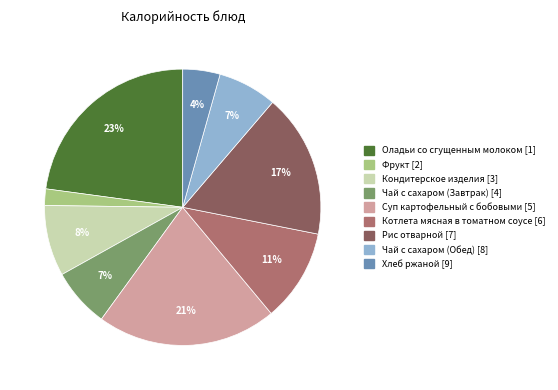

What percentage is the Хлеб ржаной slice, to the nearest percent?

4%